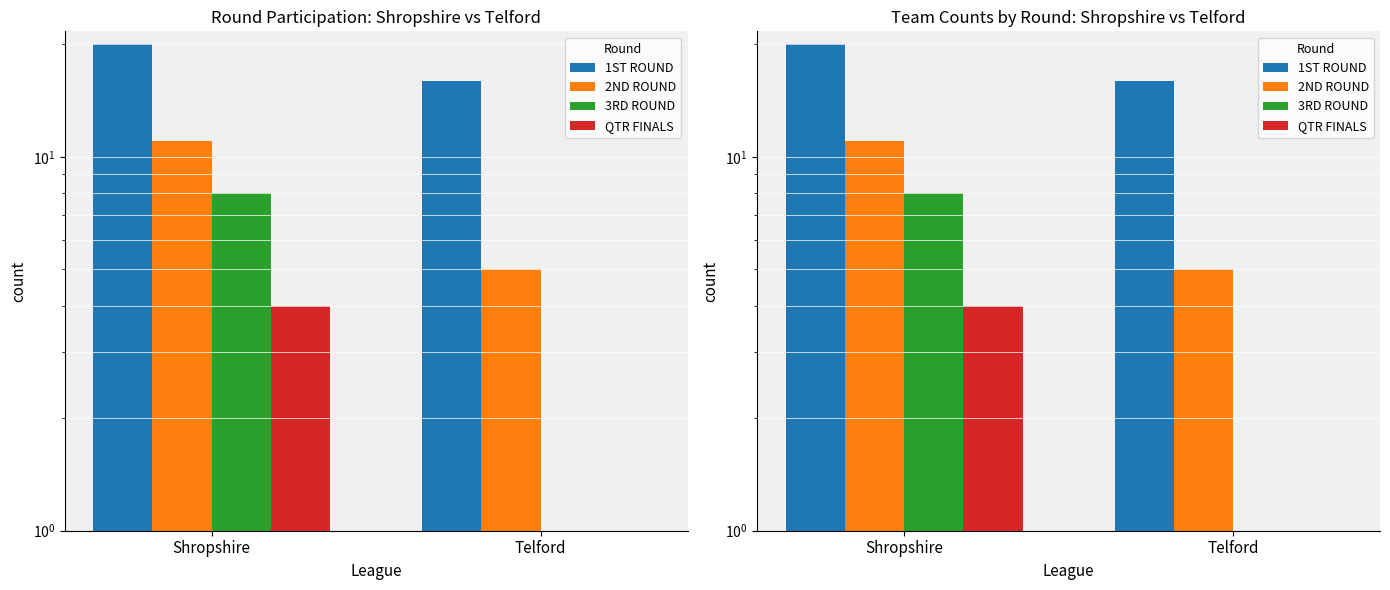

Between Shropshire and Telford, which series saw the biggest shift?

3RD ROUND